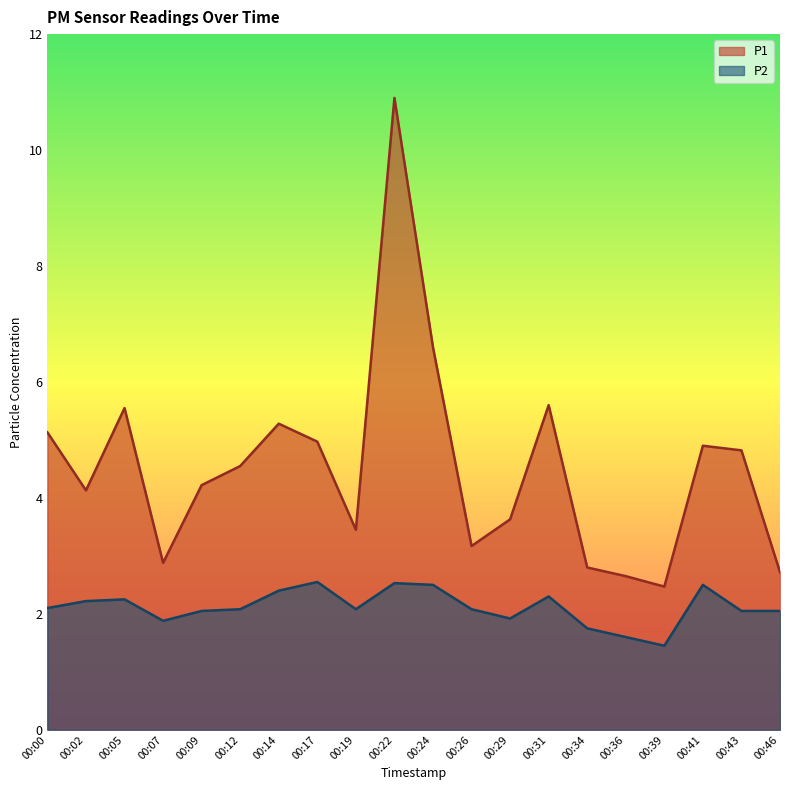

List the labels in order of P1 value, largest first.

00:22, 00:24, 00:31, 00:05, 00:14, 00:00, 00:17, 00:41, 00:43, 00:12, 00:09, 00:02, 00:29, 00:19, 00:26, 00:07, 00:34, 00:46, 00:36, 00:39